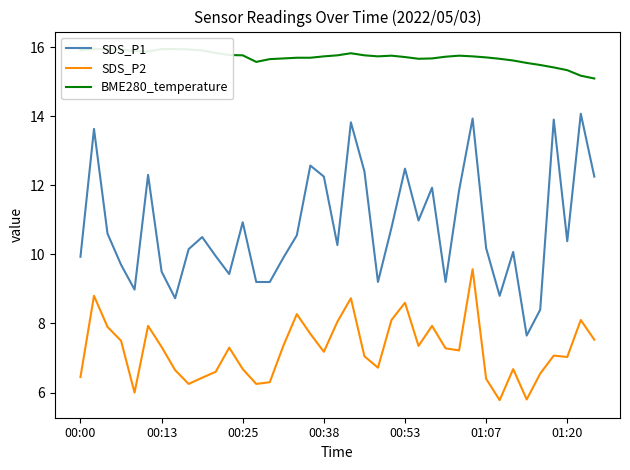

The value of SDS_P1 at 01:07 is 10.2. True or false?

True